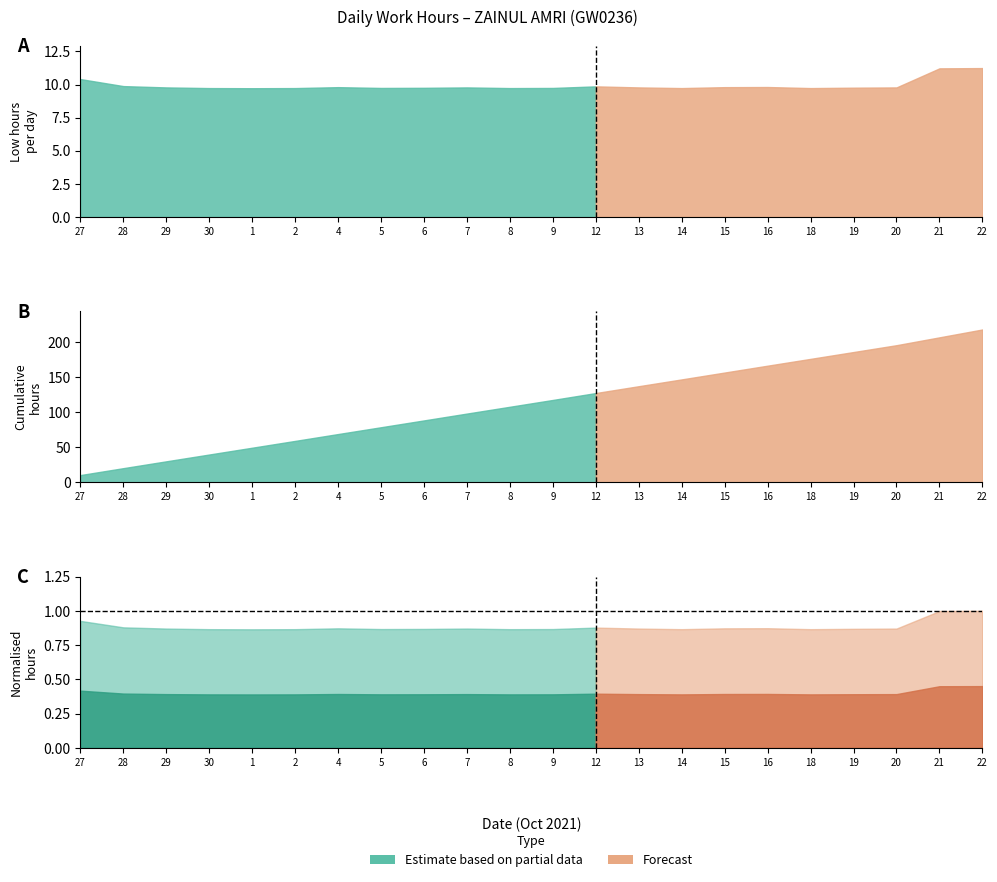

How many lines are shown in the chart?

1